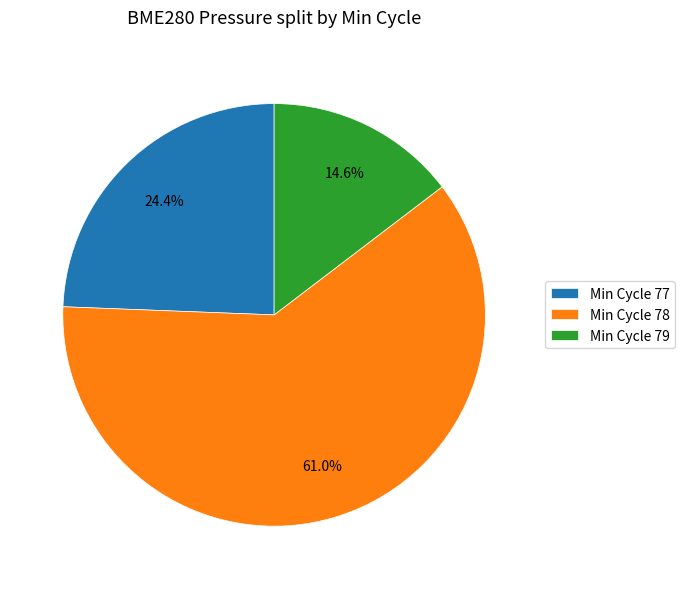

Count the number of slices in the pie.

3